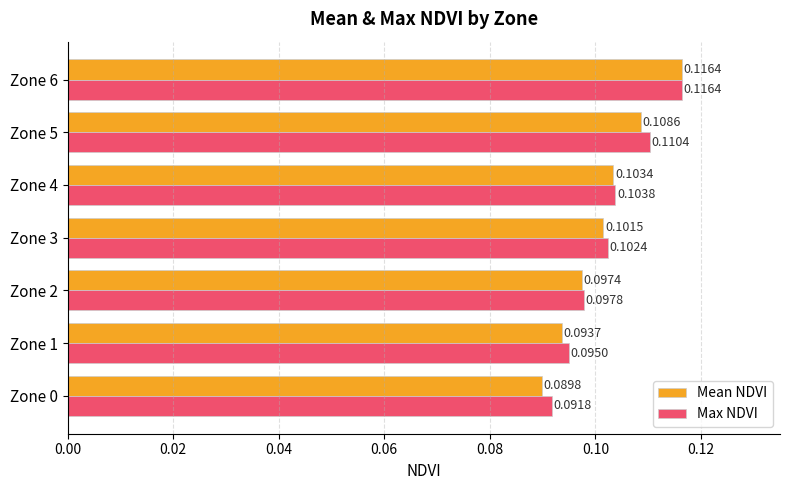

List the labels in order of Mean NDVI value, largest first.

Zone 6, Zone 5, Zone 4, Zone 3, Zone 2, Zone 1, Zone 0